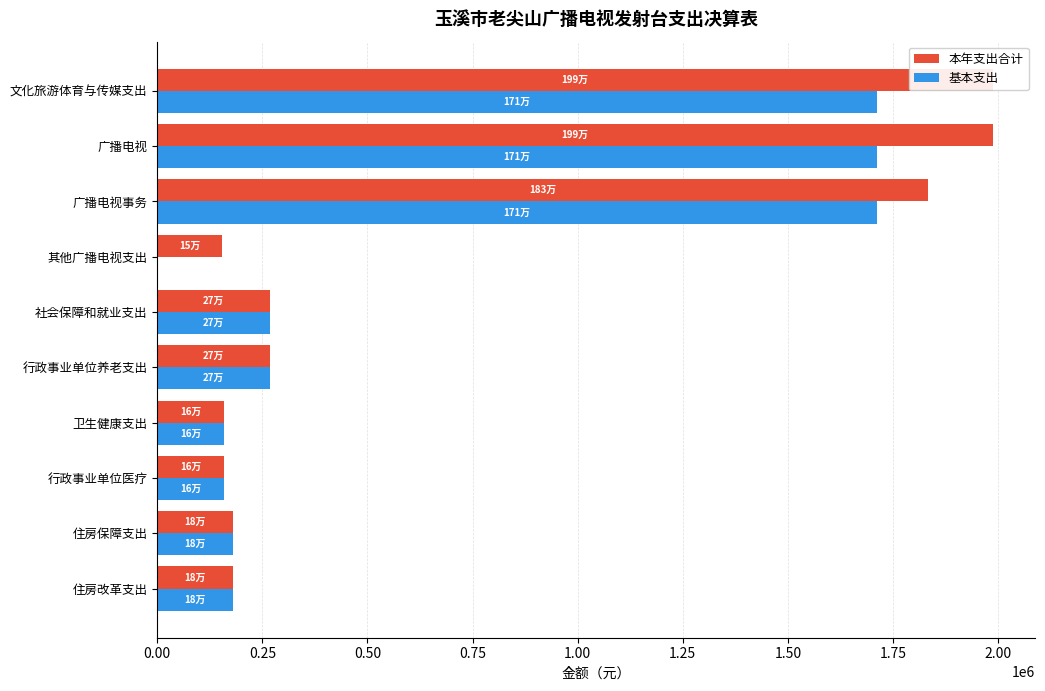

Reading left to right, list all the values displayed in this chart.

本年支出合计: 1988236.1	1988236.1	1834041.1	154195.0	267915.8	267915.8	159796.5	159796.5	181402.0	181402.0
基本支出: 1711441.1	1711441.1	1711441.1	0.0	267915.8	267915.8	159796.5	159796.5	181402.0	181402.0